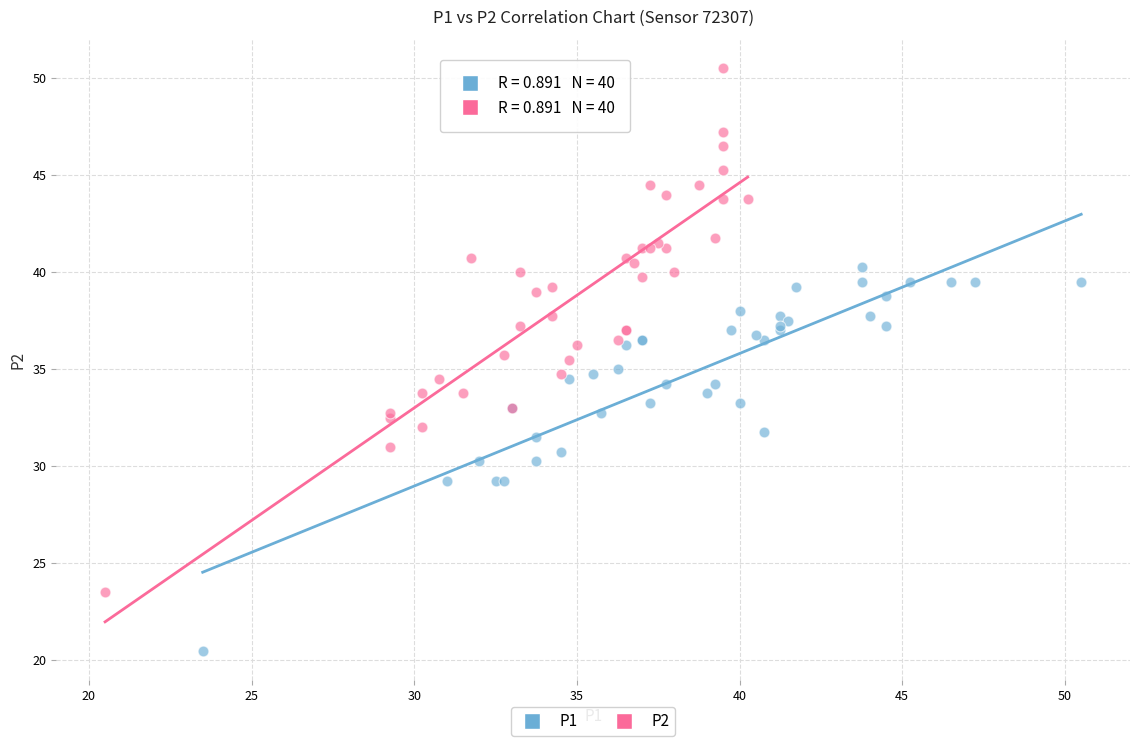

Which series has the widest spread of Y values?

P2